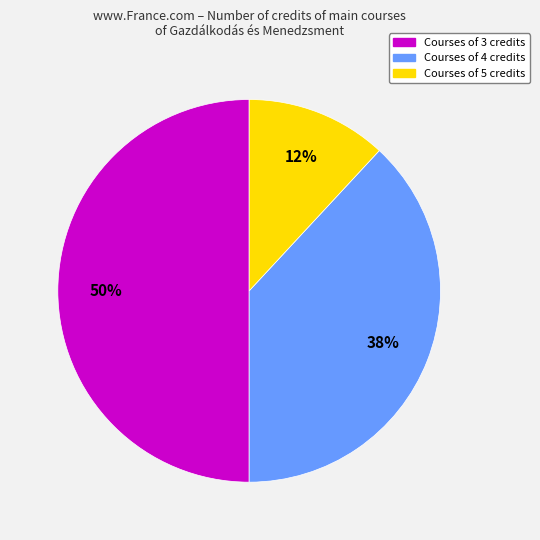

To the nearest percent, what is the difference between the largest and smallest slice percentages?

38%